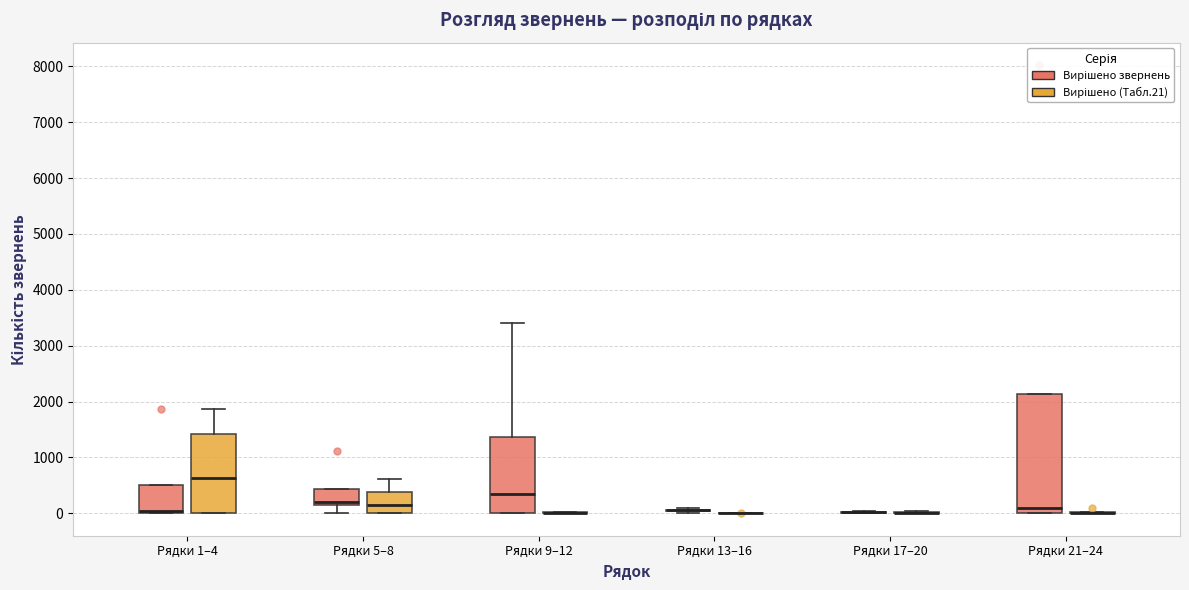

Comparing the boxes themselves (not the whiskers), which one is the tallest?

Рядки 21–24 (Вирішено звернень)